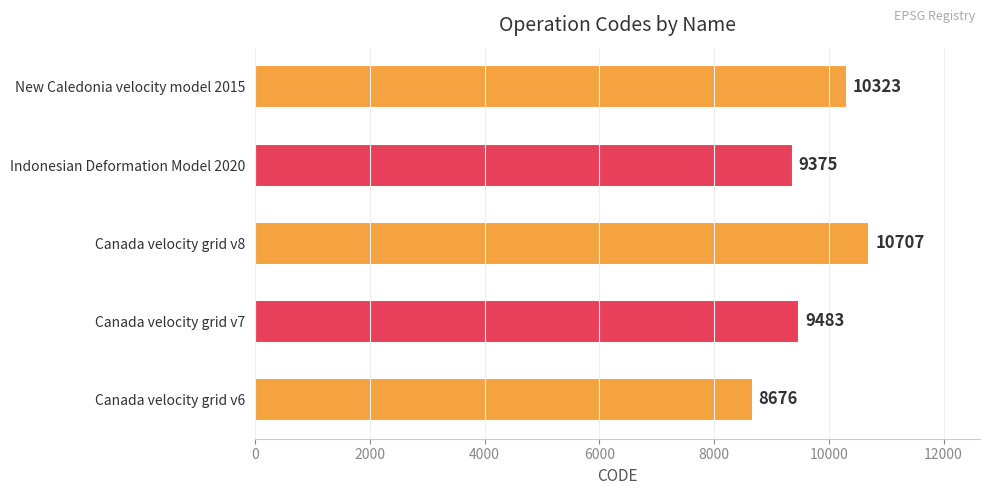

Where is the data nearest to the value 9691?

Canada velocity grid v7